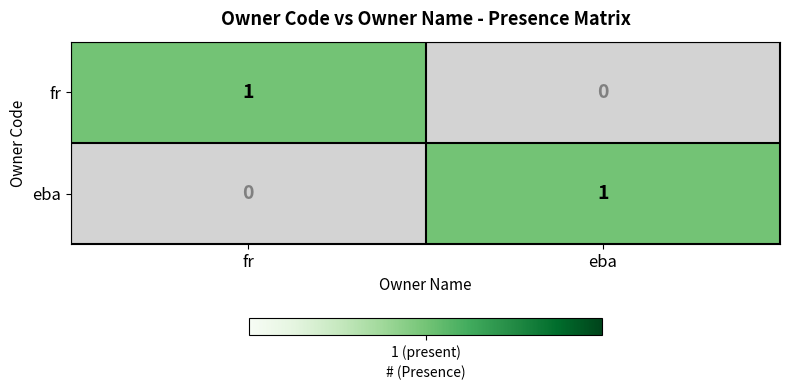

Reading right to left, what are all the values shown in this chart?

fr: 0	1
eba: 1	0